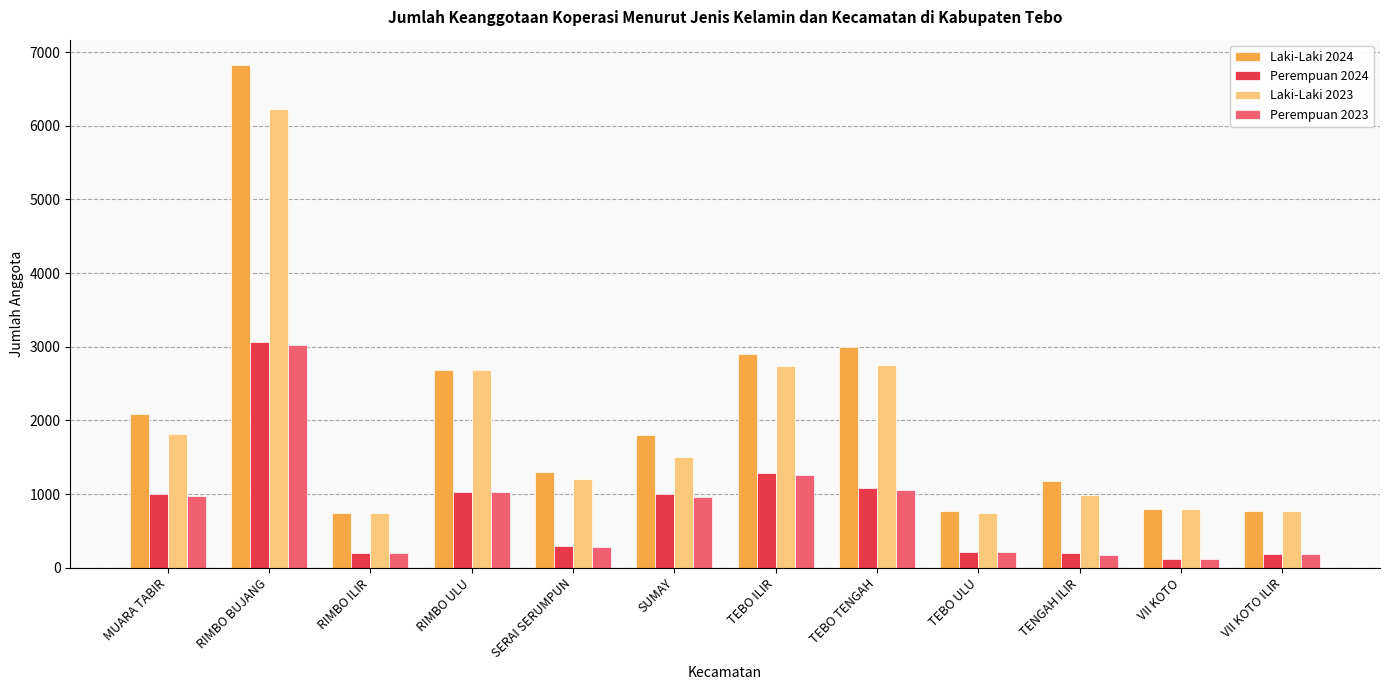

What is the maximum value shown in the chart?

6829